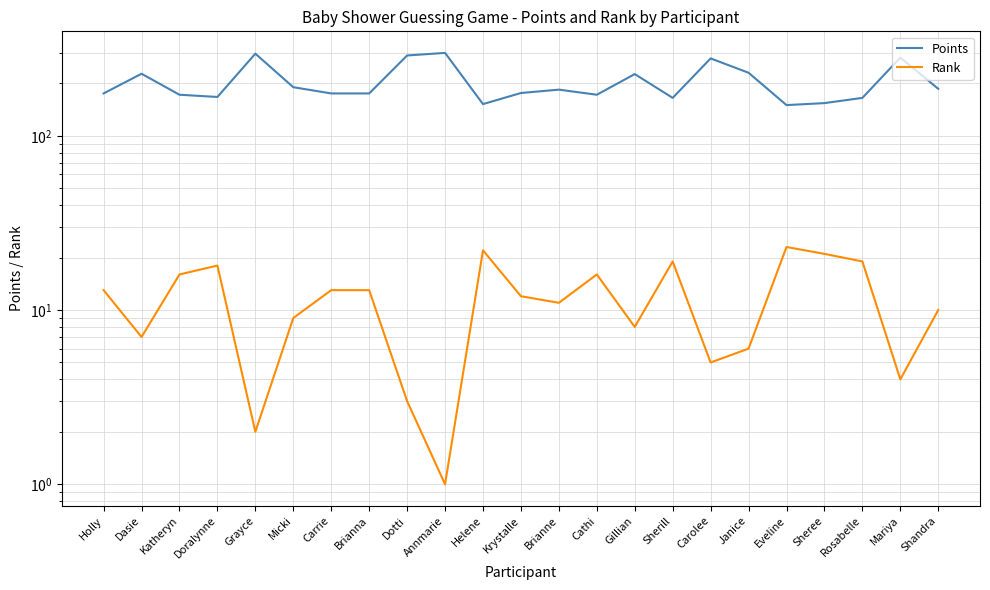

List the series in order of their overall mean, highest first.

Points, Rank